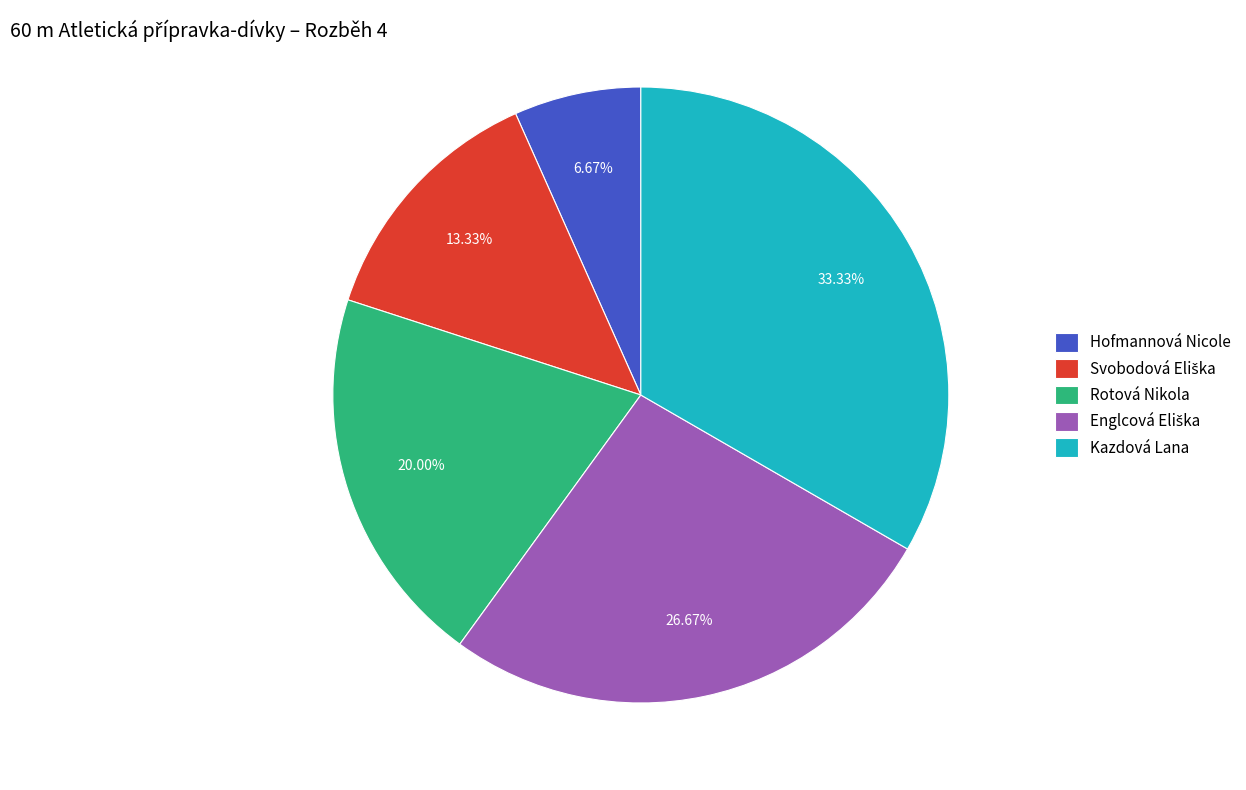

Do Hofmannová Nicole and Kazdová Lana together represent more than half of the pie?

No